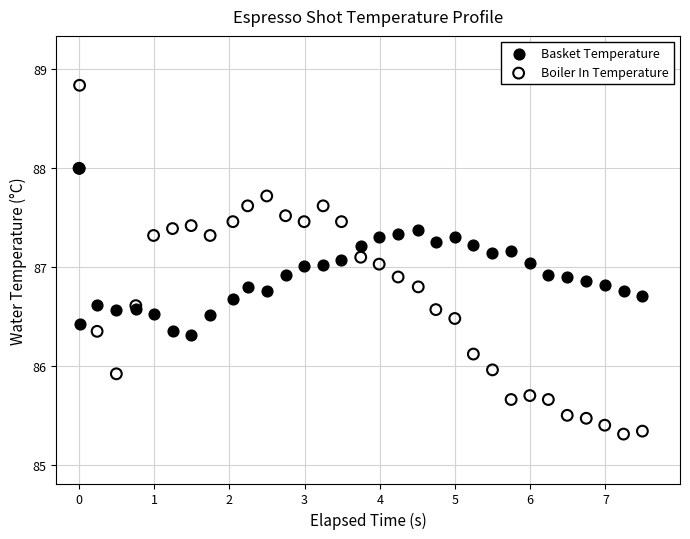

Which series reaches the minimum Y coordinate?

Boiler In Temperature